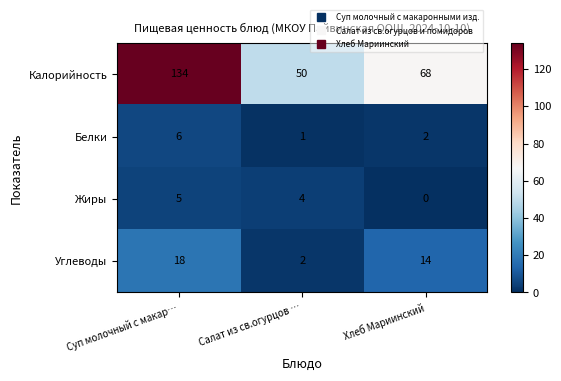

The value of Калорийность at Суп молочный с макар… is 205. True or false?

False